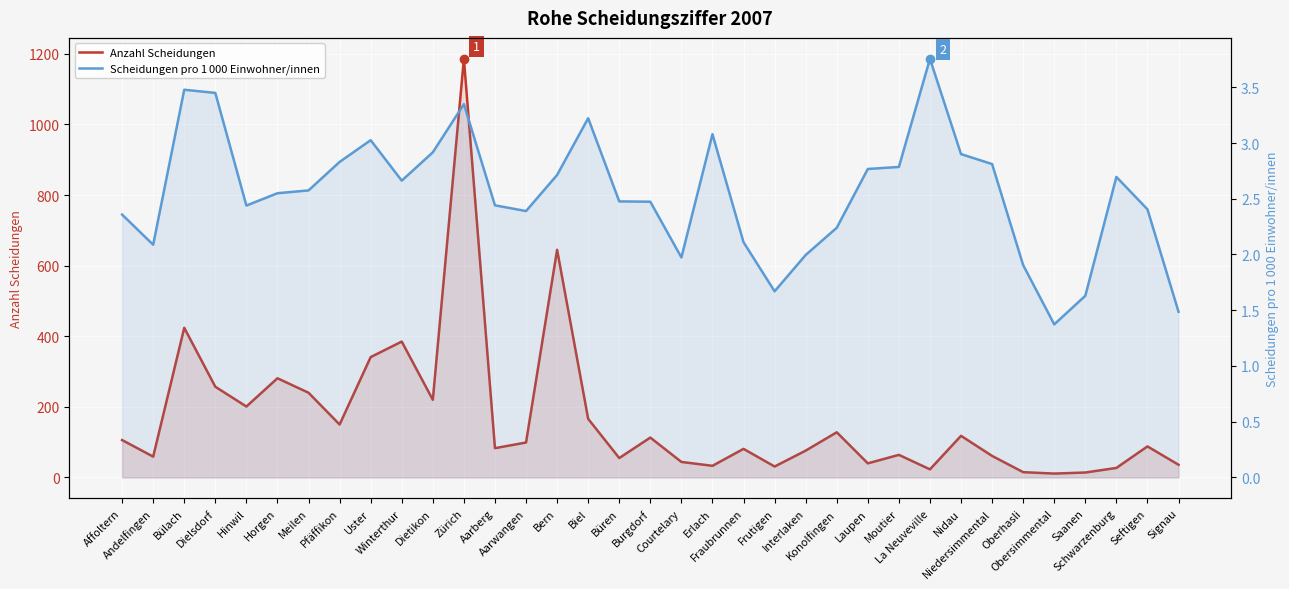

Which series has the largest range (max minus min)?

Anzahl Scheidungen